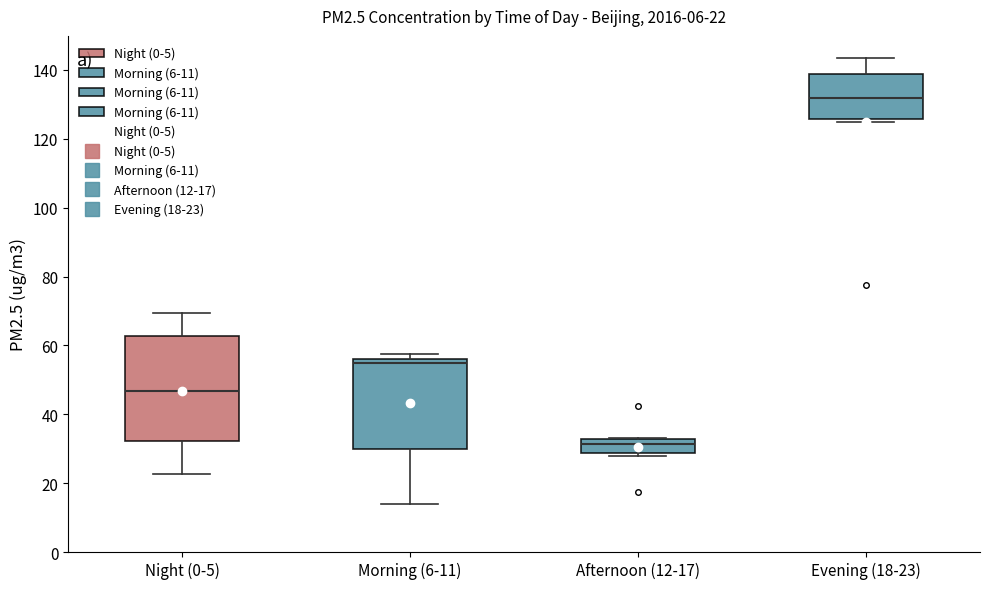

Which box's median line is the highest?

Evening (18-23)